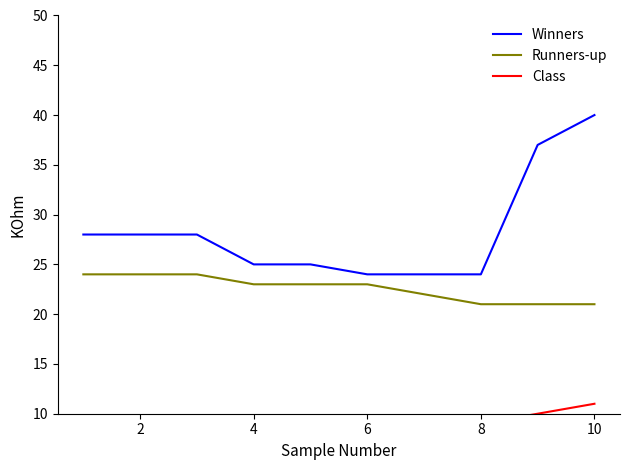

True or false: Class has more than 1 points higher than both neighbors.

False